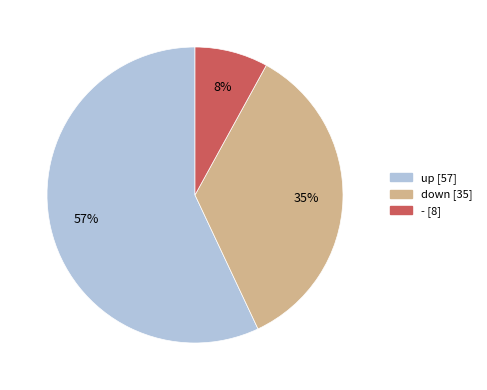

Combined, do down [35] and - [8] account for over 50%?

No